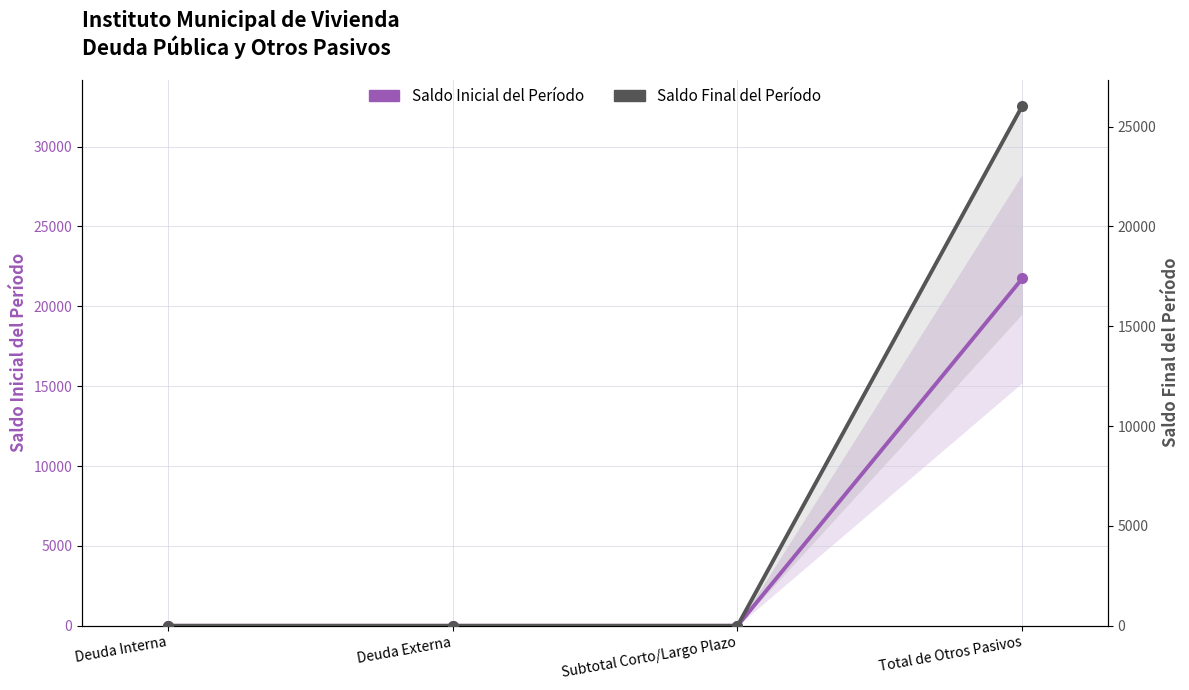

What is the highest value of the Saldo Final del Período series?

26056.9